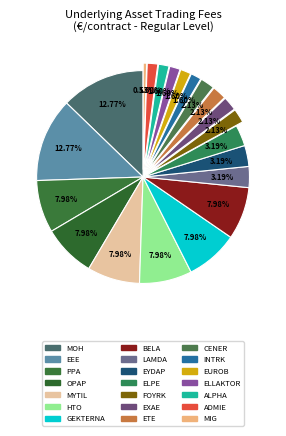

How many segments does this pie chart have?

21